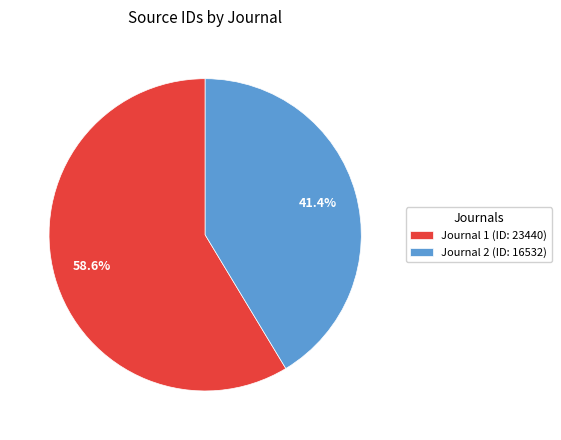

Rank the categories by value from lowest to highest.

Journal 2 (ID: 16532), Journal 1 (ID: 23440)